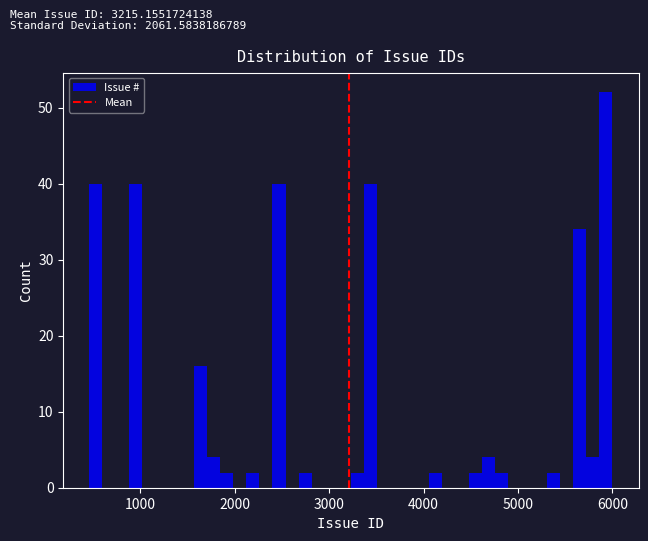

Read against the x-axis, roughly where is the centre of the tallest bar?

5900